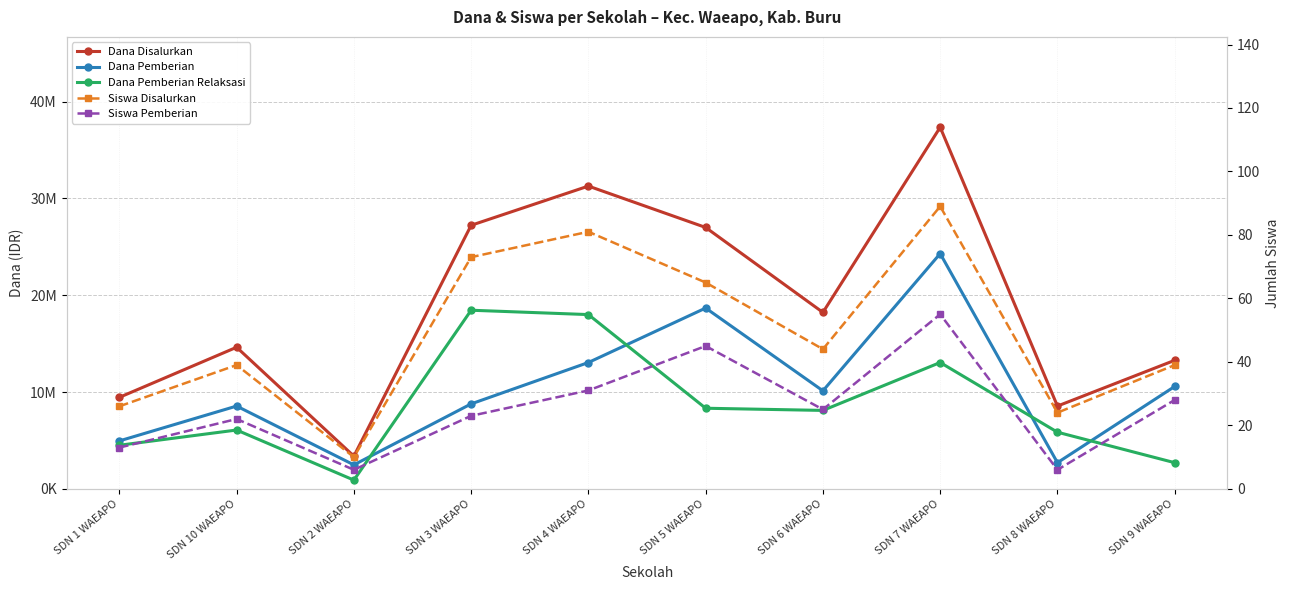

True or false: Dana Pemberian Relaksasi and Siswa Disalurkan cross at least once.

False